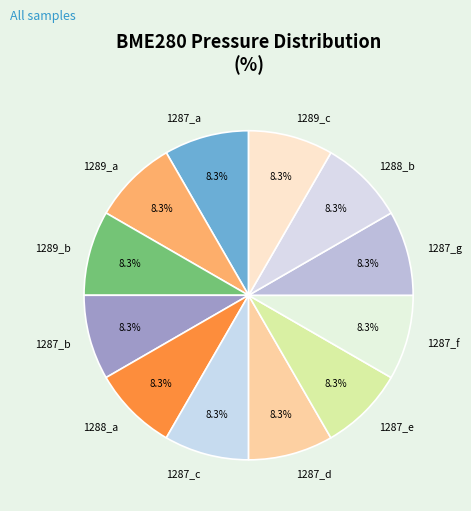

What is the ratio of the value at 1289_a to the value at 1287_c?

1.0